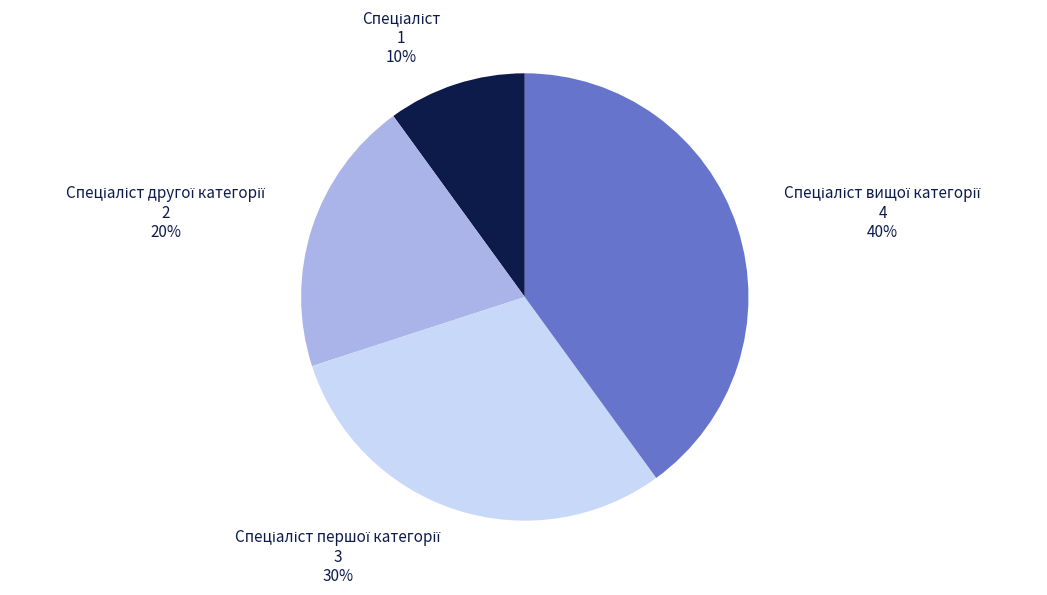

To the nearest percent, what is the average slice percentage?

25%